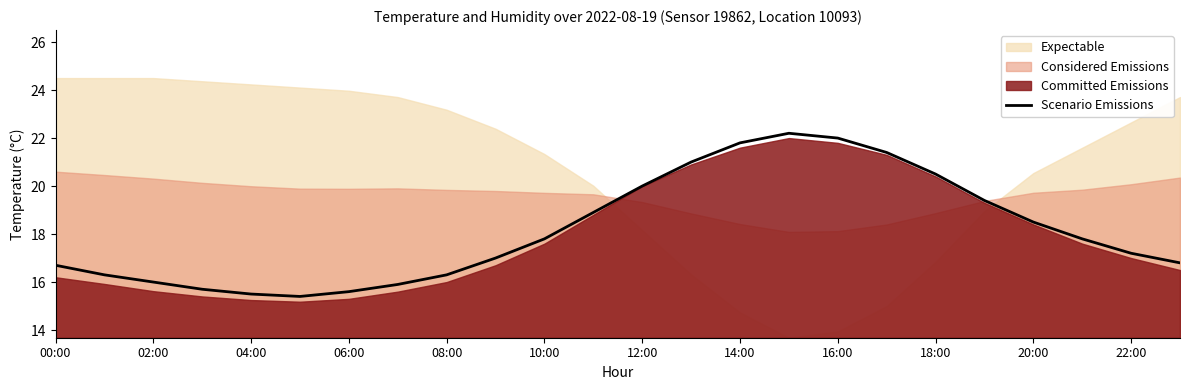

What is the maximum value for Scenario Emissions?

22.2